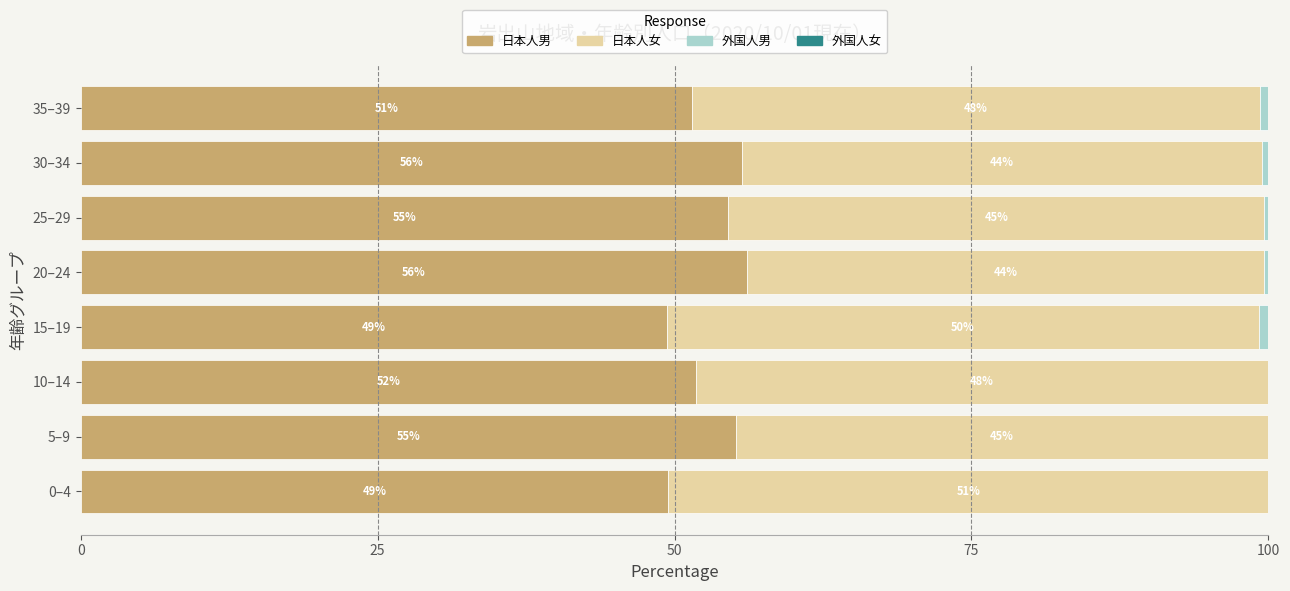

What is the maximum value for 日本人男?

56.1